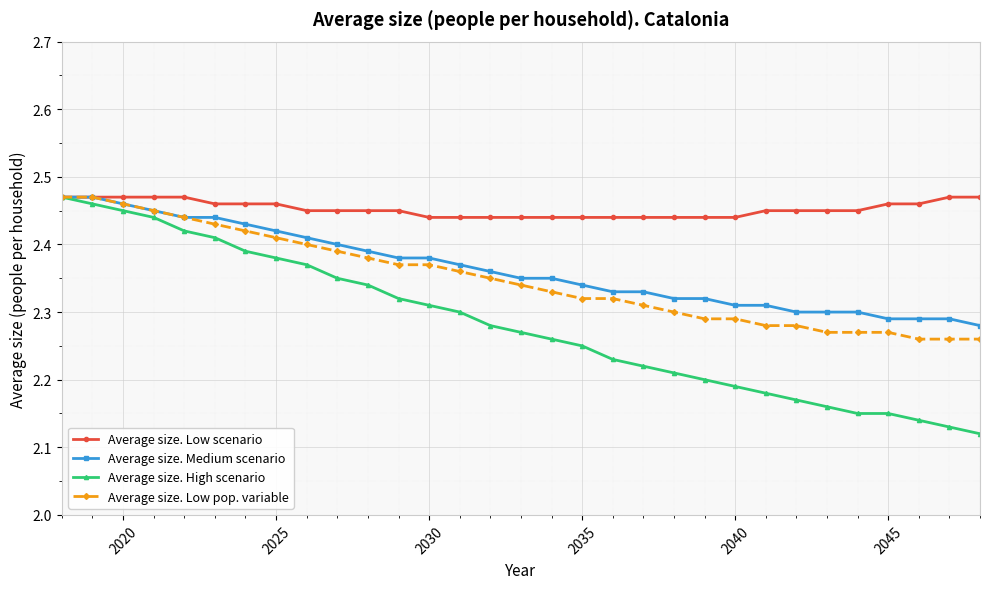

Which series has the widest spread of values?

Average size. High scenario